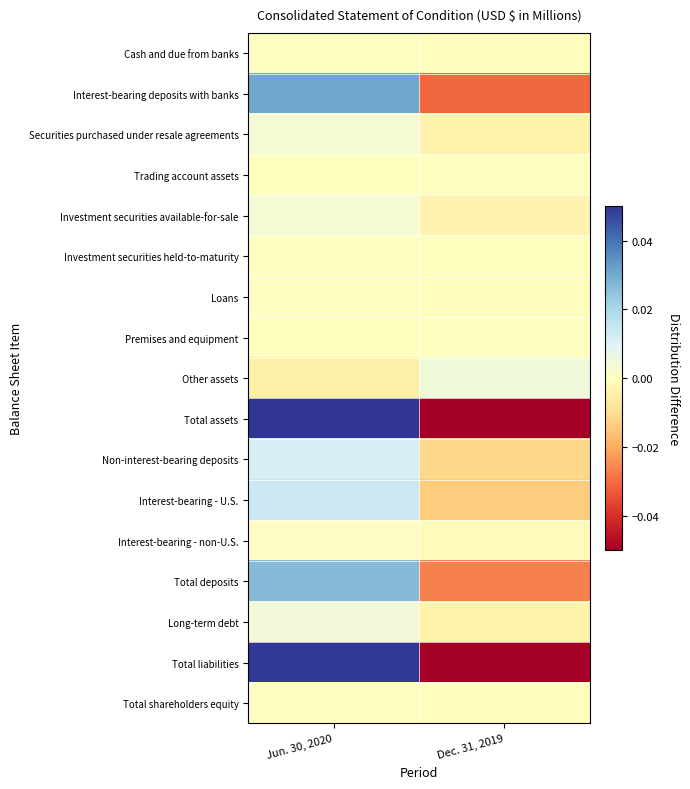

Reading right to left, list all the values displayed in this chart.

Cash and due from banks: Dec. 31, 2019=-0.0	Jun. 30, 2020=0.0
Interest-bearing deposits with banks: Dec. 31, 2019=-0.0	Jun. 30, 2020=0.0
Securities purchased under resale agreements: Dec. 31, 2019=-0.0	Jun. 30, 2020=0.0
Trading account assets: Dec. 31, 2019=0.0	Jun. 30, 2020=-0.0
Investment securities available-for-sale: Dec. 31, 2019=-0.0	Jun. 30, 2020=0.0
Investment securities held-to-maturity: Dec. 31, 2019=-0.0	Jun. 30, 2020=0.0
Loans: Dec. 31, 2019=-0.0	Jun. 30, 2020=0.0
Premises and equipment: Dec. 31, 2019=0.0	Jun. 30, 2020=-0.0
Other assets: Dec. 31, 2019=0.0	Jun. 30, 2020=-0.0
Total assets: Dec. 31, 2019=-0.0	Jun. 30, 2020=0.0
Non-interest-bearing deposits: Dec. 31, 2019=-0.0	Jun. 30, 2020=0.0
Interest-bearing - U.S.: Dec. 31, 2019=-0.0	Jun. 30, 2020=0.0
Interest-bearing - non-U.S.: Dec. 31, 2019=-0.0	Jun. 30, 2020=0.0
Total deposits: Dec. 31, 2019=-0.0	Jun. 30, 2020=0.0
Long-term debt: Dec. 31, 2019=-0.0	Jun. 30, 2020=0.0
Total liabilities: Dec. 31, 2019=-0.0	Jun. 30, 2020=0.0
Total shareholders equity: Dec. 31, 2019=-0.0	Jun. 30, 2020=0.0